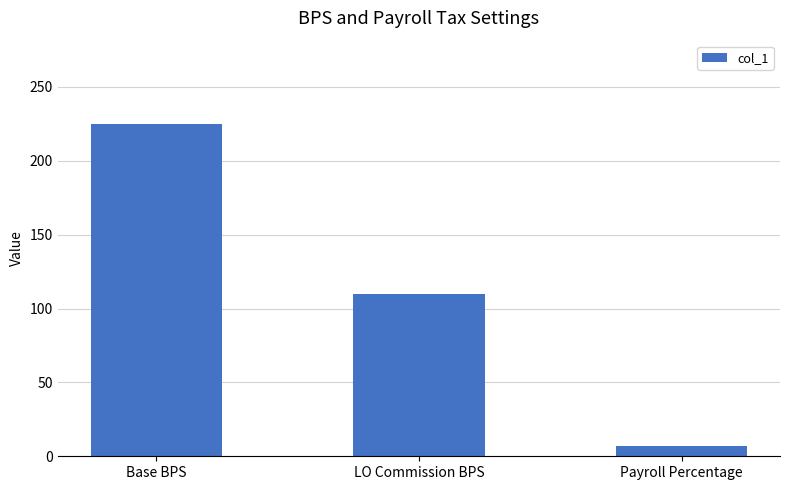

What is the label of the 3rd bar from the left?

Payroll Percentage